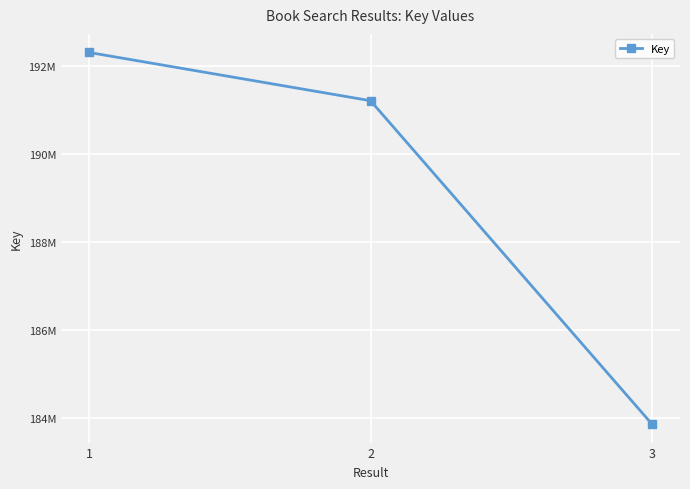

Does the chart have visible grid lines?

Yes